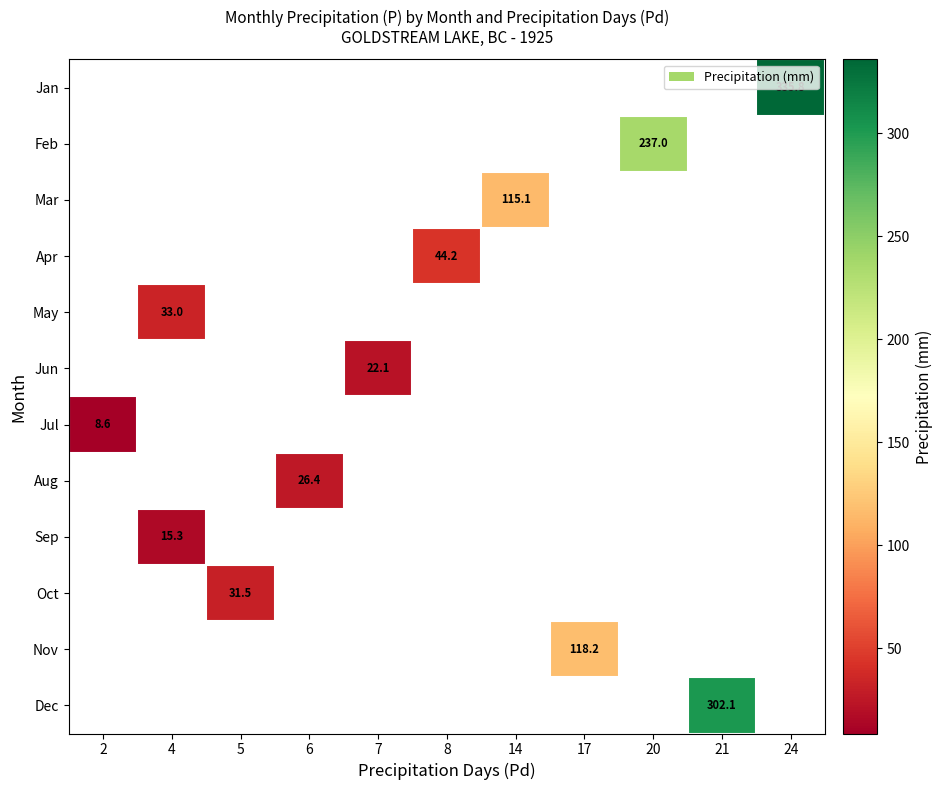

Is it true that Aug equals 26.4 at 6?

True